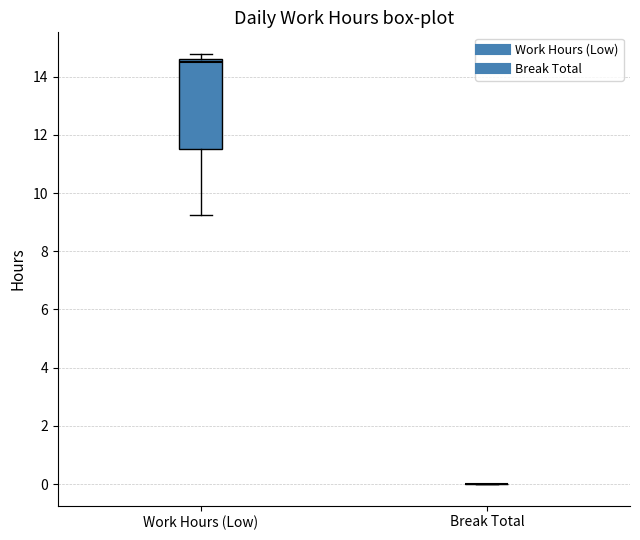

Reading left to right, read every box against the y-axis: the position of its median line, the range the box covers, and the ends of its whiskers. The values are not printed on the chart, so give them approximately, as read against the axis.

Work Hours (Low): median 14.4, box 11.6 to 14.6, whiskers 9.2 to 14.8
Break Total: box collapsed to a line at 0.0, whiskers 0.0 to 0.0